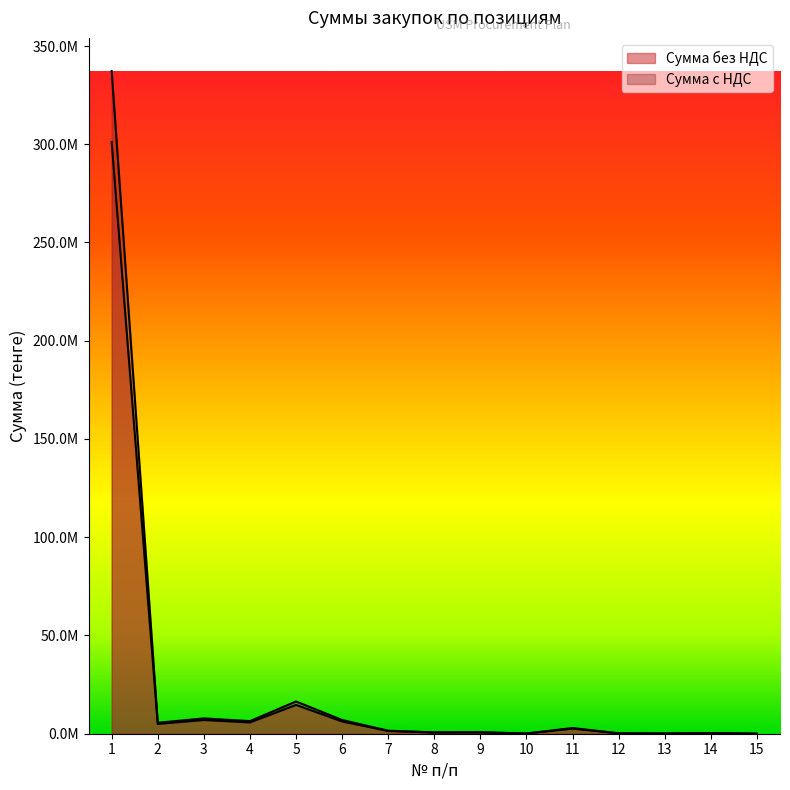

True or false: Сумма без НДС has a value of 23033457.6 at 5.

False